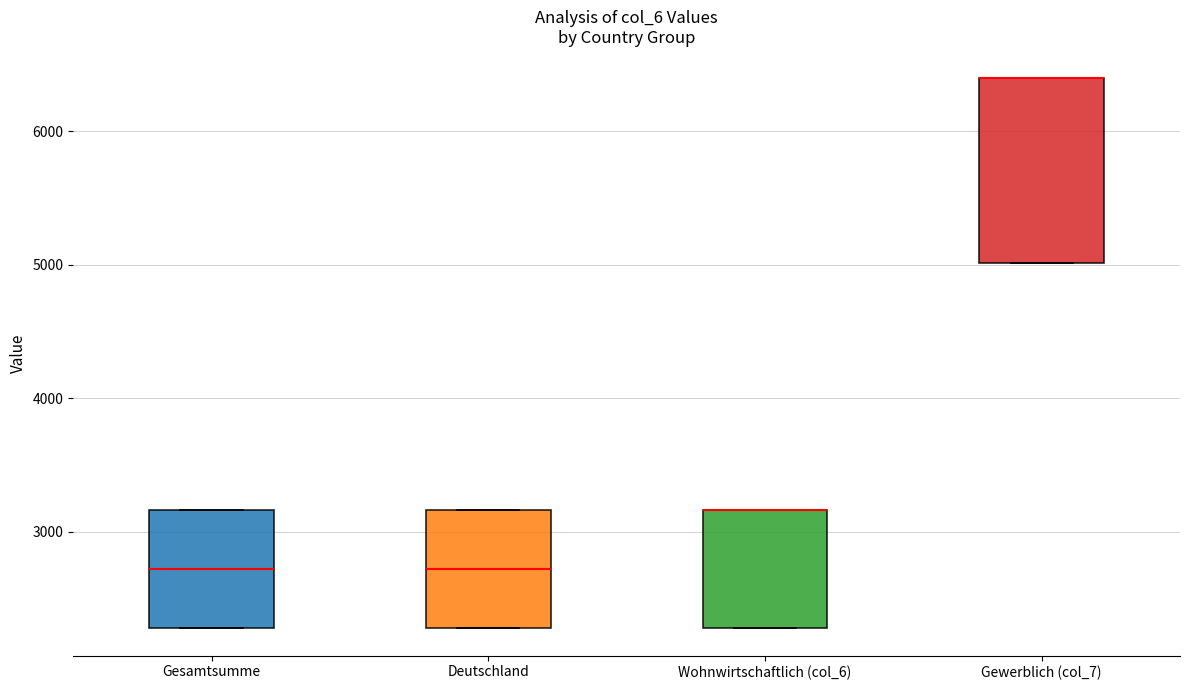

Reading left to right, read every box against the y-axis: the position of its median line, the range the box covers, and the ends of its whiskers. The values are not printed on the chart, so give them approximately, as read against the axis.

Gesamtsumme: median 2700, box 2300 to 3200, whiskers 2300 to 3200
Deutschland: median 2700, box 2300 to 3200, whiskers 2300 to 3200
Wohnwirtschaftlich (col_6): median 3200 (drawn on the box's upper edge), box 2300 to 3200, whiskers 2300 to 3200
Gewerblich (col_7): median 6400 (drawn on the box's upper edge), box 5000 to 6400, whiskers 5000 to 6400